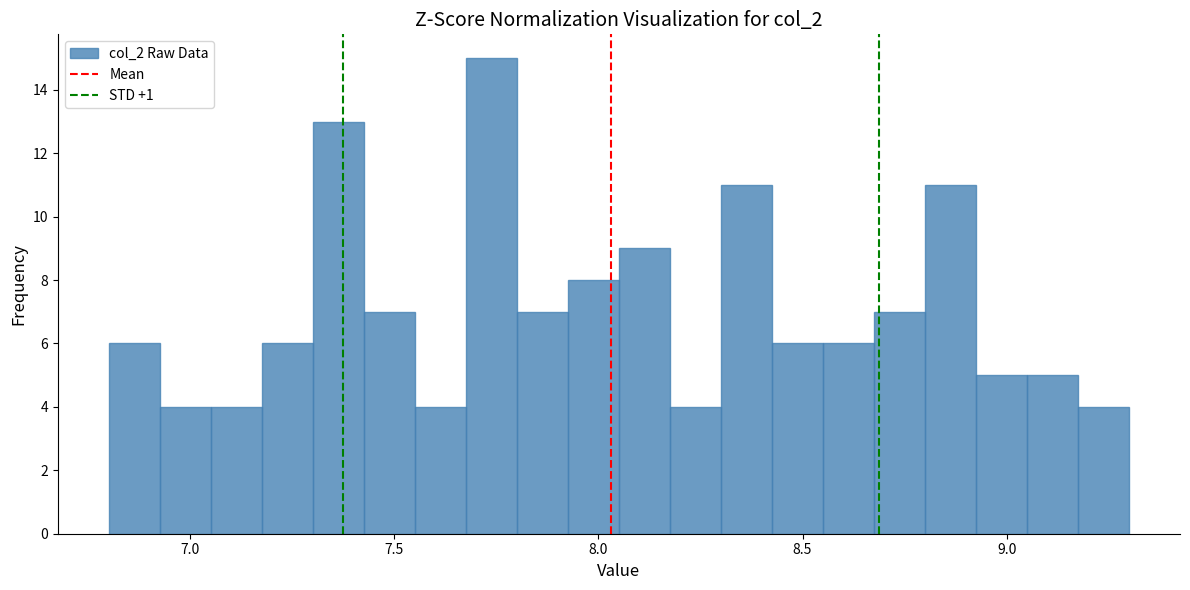

Around what value on the x-axis is the tallest bar? Give the approximate position of its centre, as read against the axis.

7.75